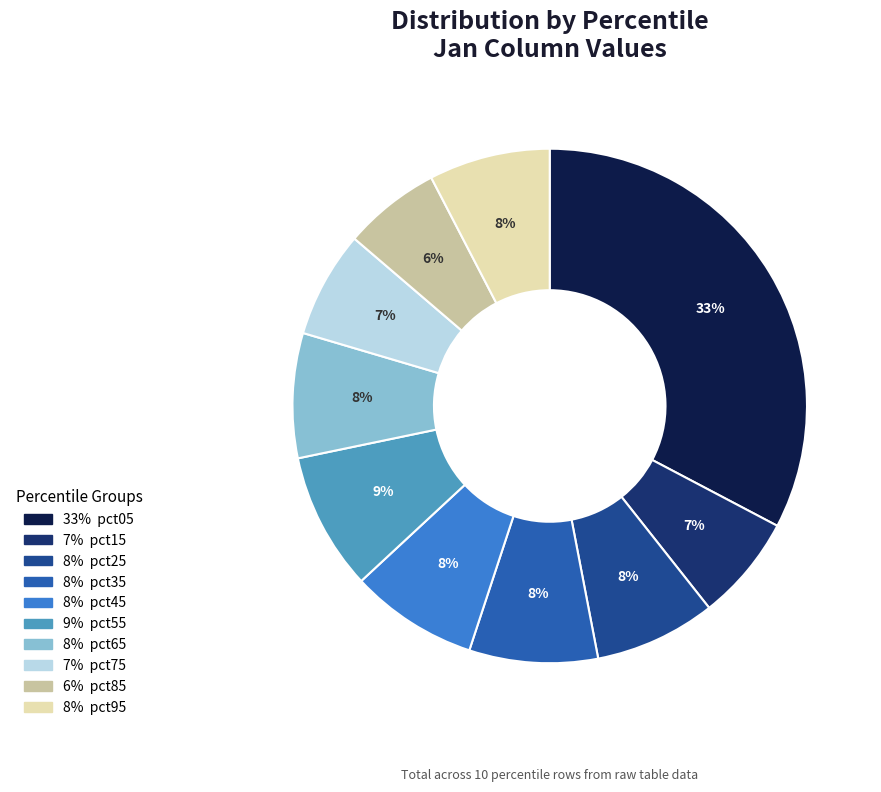

How many slices are in this pie chart?

10